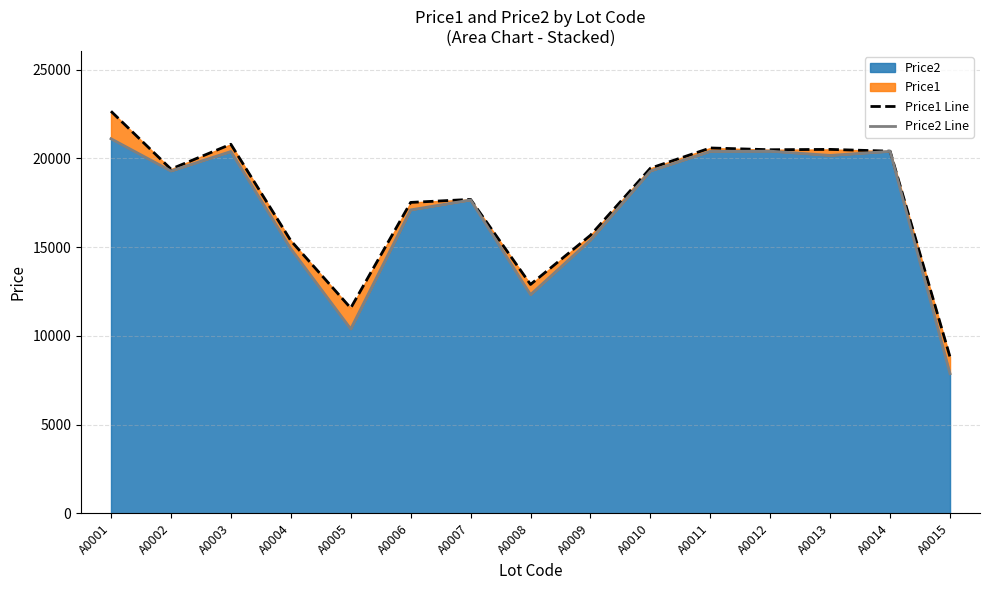

How many interior local peaks does the Price2 Line series have?

4